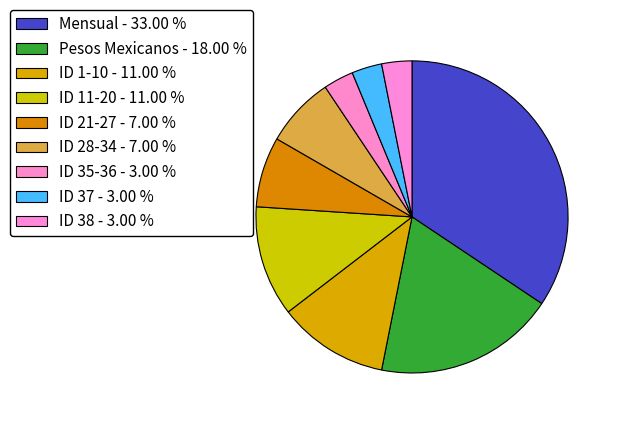

How many slices are in this pie chart?

9